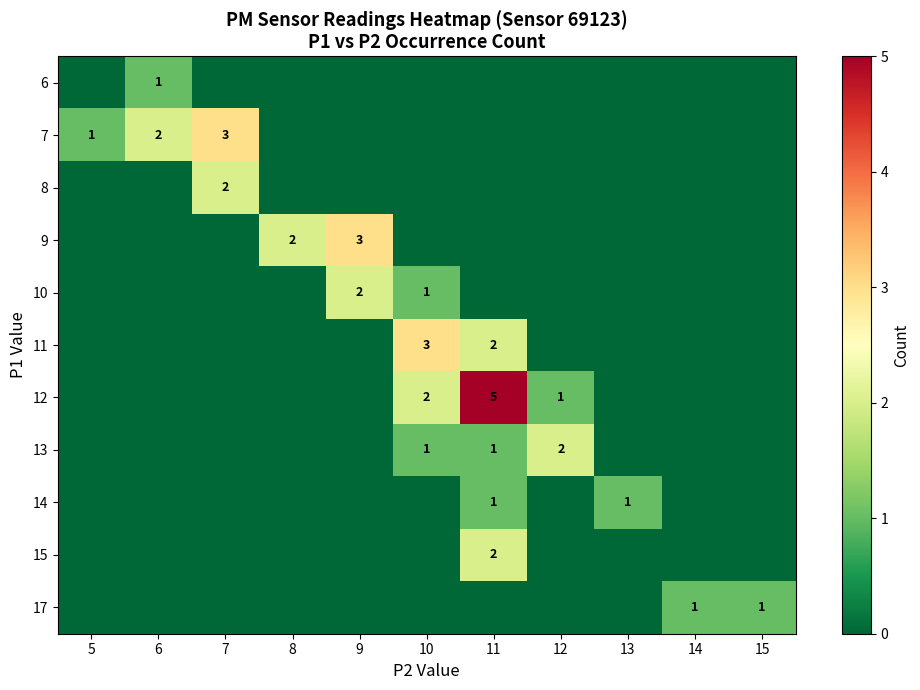

The 13 series shows 1 at 10. True or false?

True